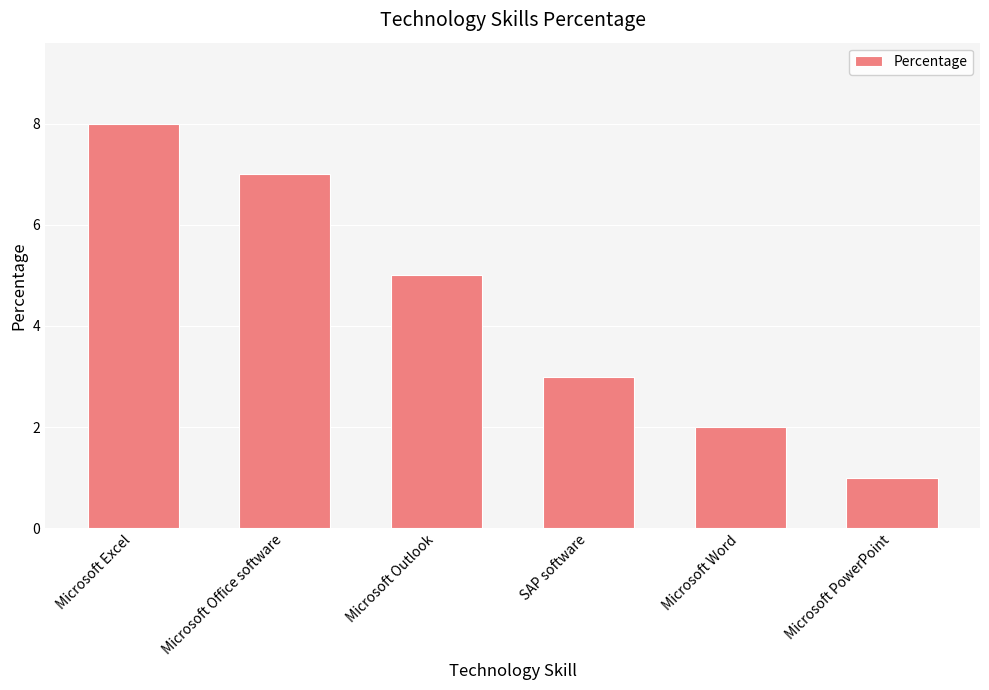

What is the greatest value displayed?

8